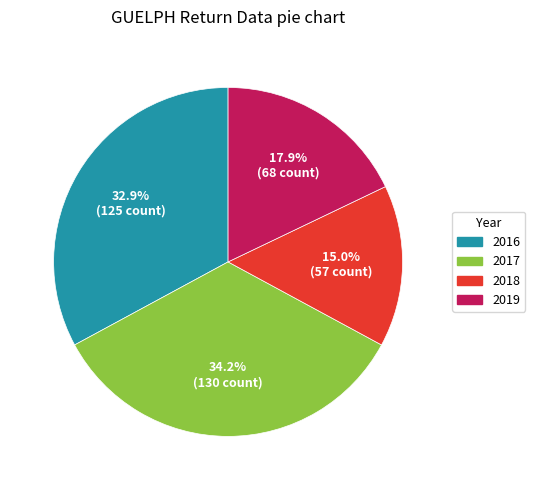

What is the ratio of the value at 2016 to the value at 2018?

2.2